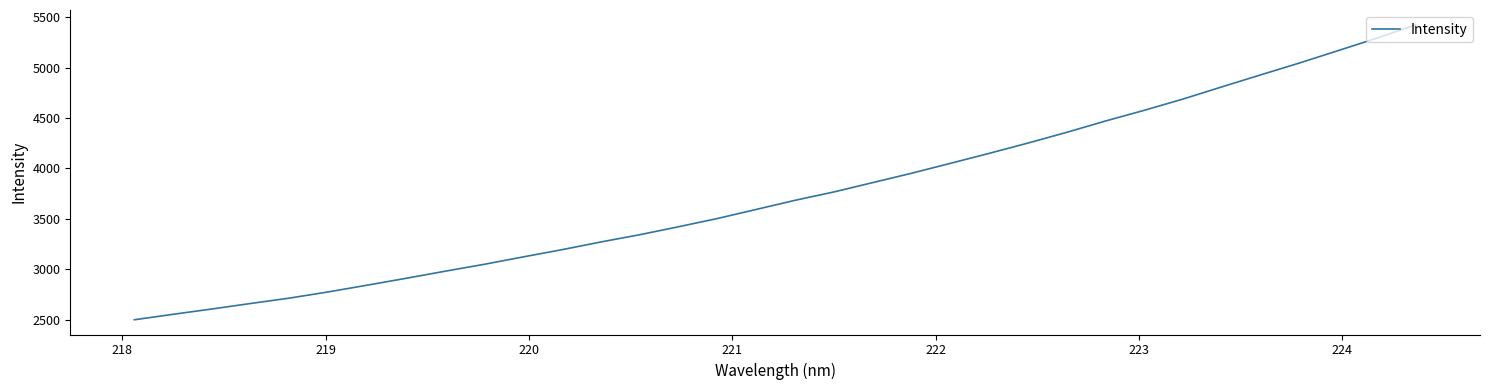

Does the chart have visible grid lines?

No